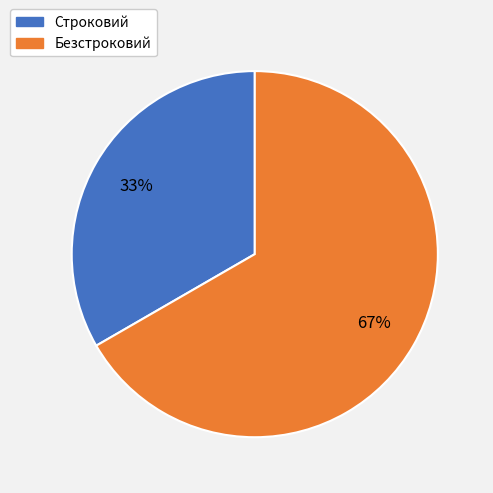

Combined, do Безстроковий and Строковий account for over 50%?

Yes